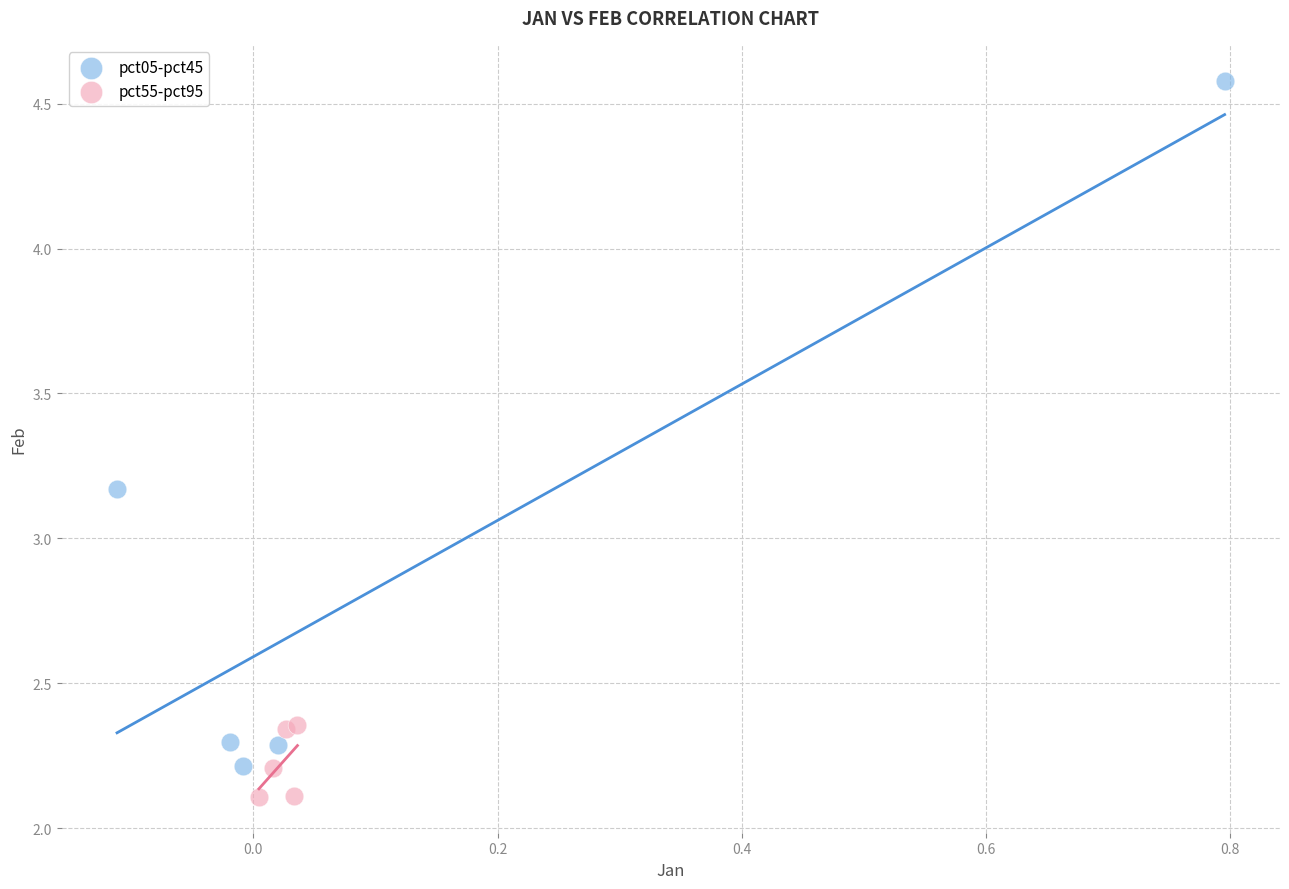

Which series has the widest spread of Y values?

pct05-pct45